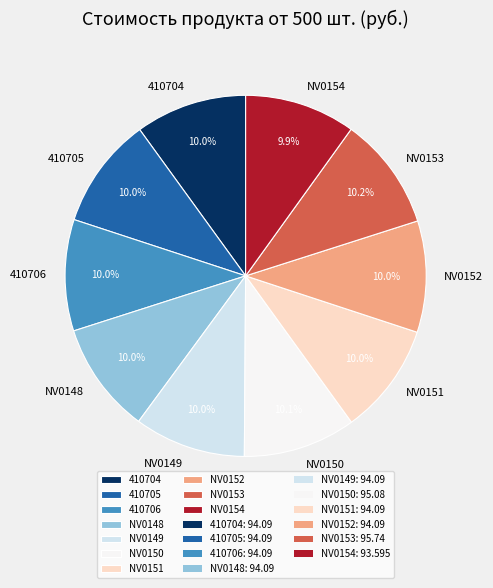

What percentage is the NV0151 slice, to the nearest percent?

10%